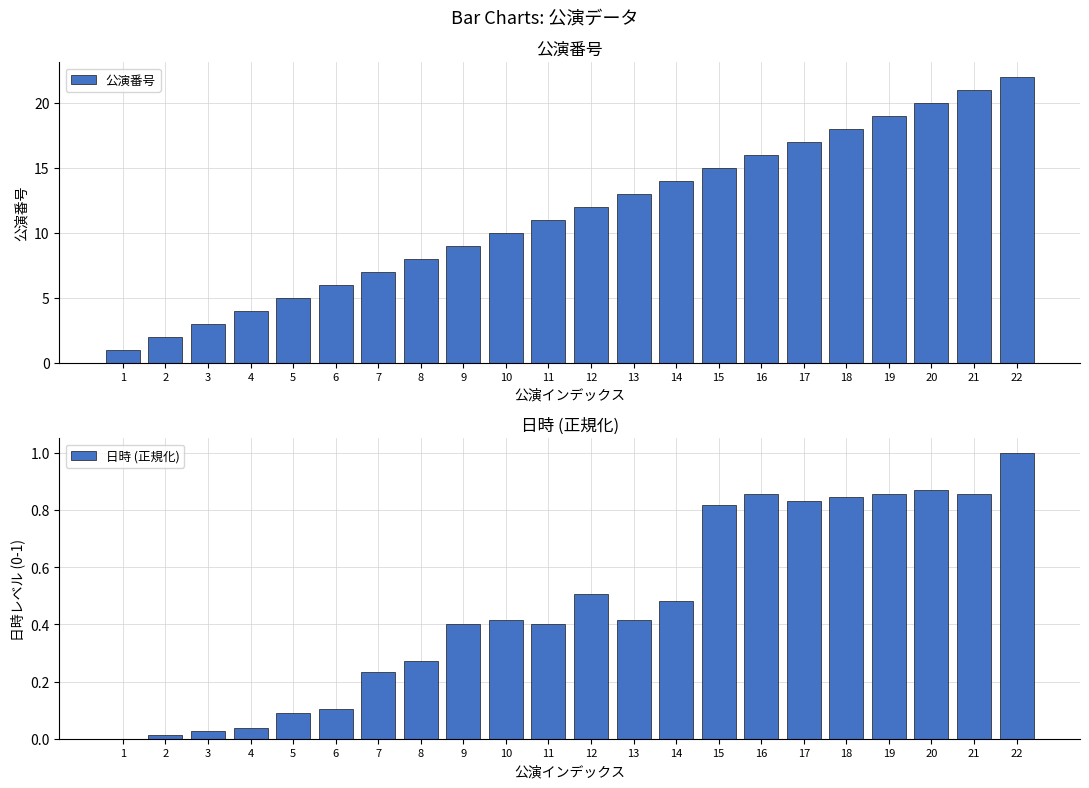

Where is 公演番号 nearest to the value 11?

11